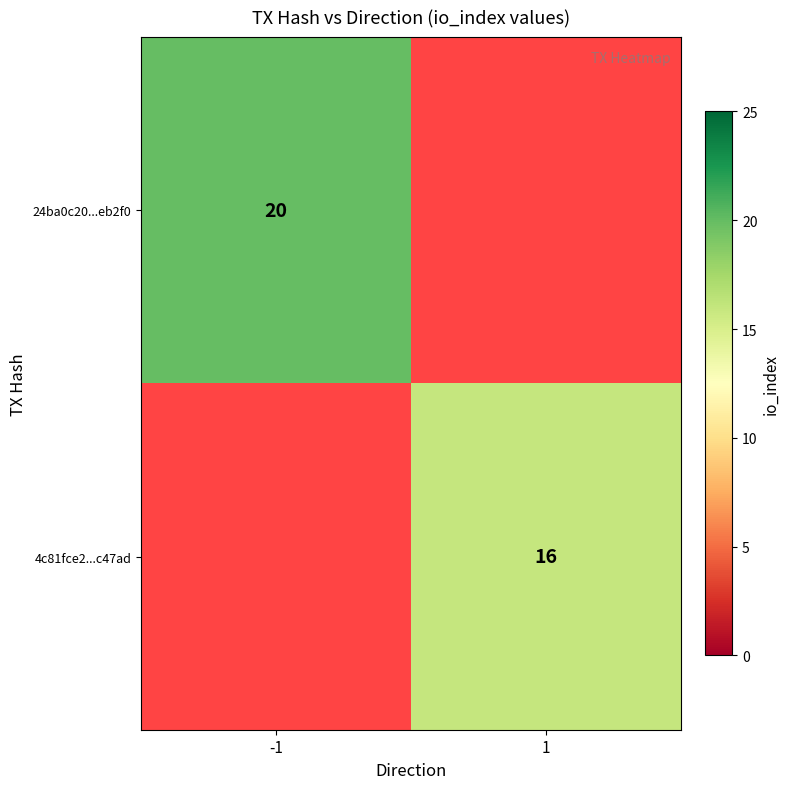

The 4c81fce2...c47ad series shows 23 at 1. True or false?

False